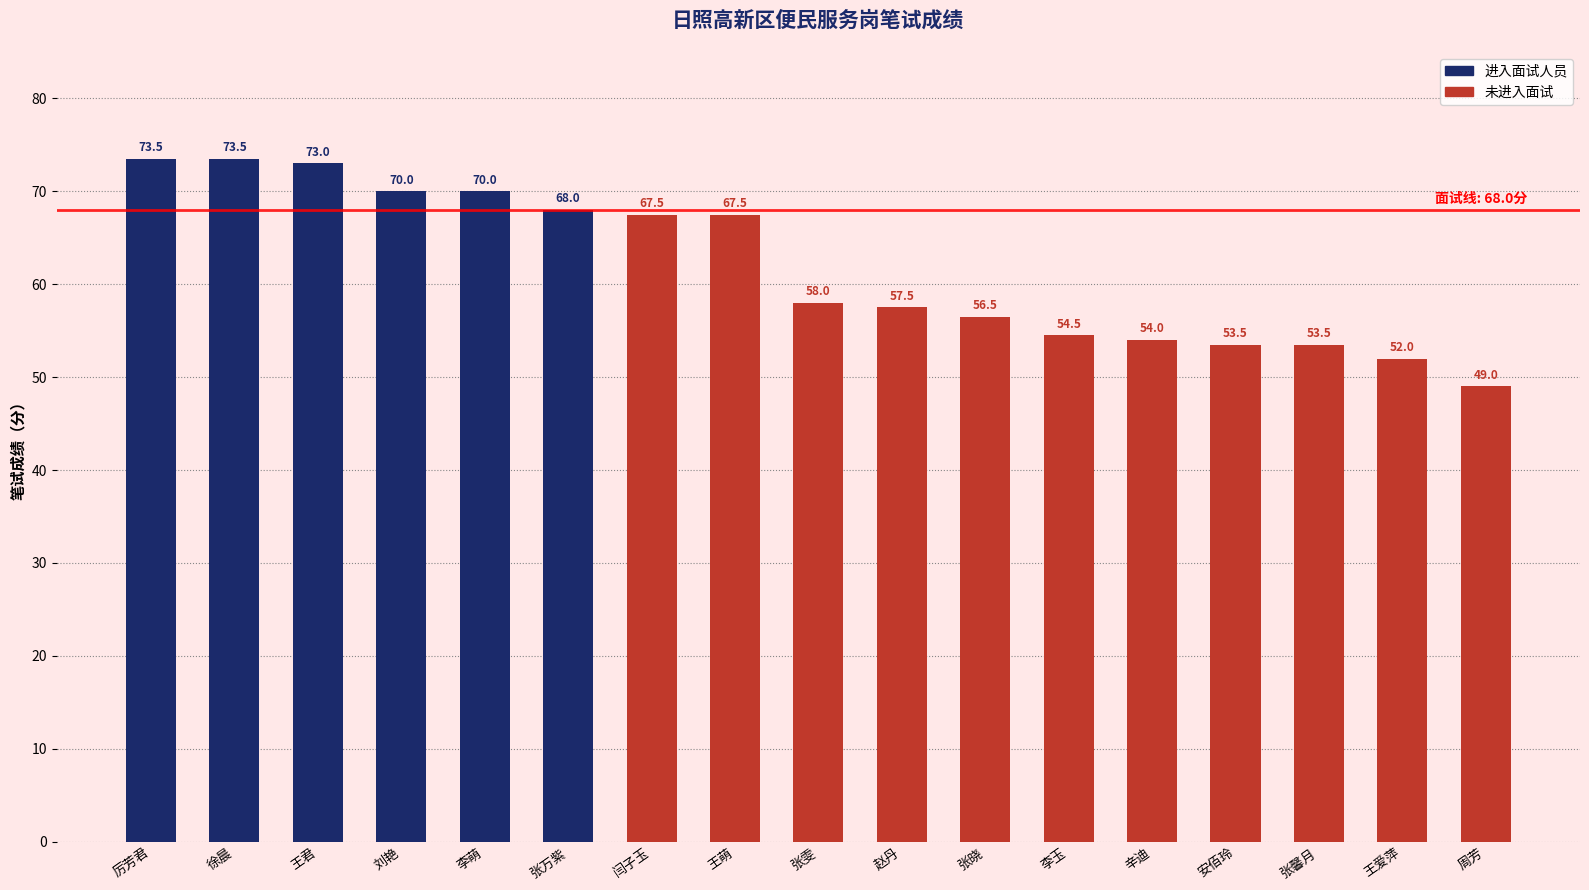

Rank the categories by value from lowest to highest.

周芳, 王爱萍, 安佰玲, 张馨月, 辛迪, 李玉, 张晓, 赵丹, 张雯, 闫子玉, 王萌, 张万紫, 刘艳, 李萌, 王君, 厉芳君, 徐晨